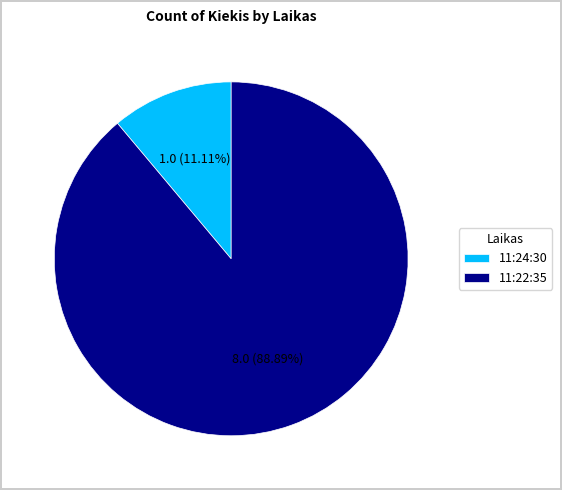

To the nearest percent, what portion does 11:22:35 represent?

89%